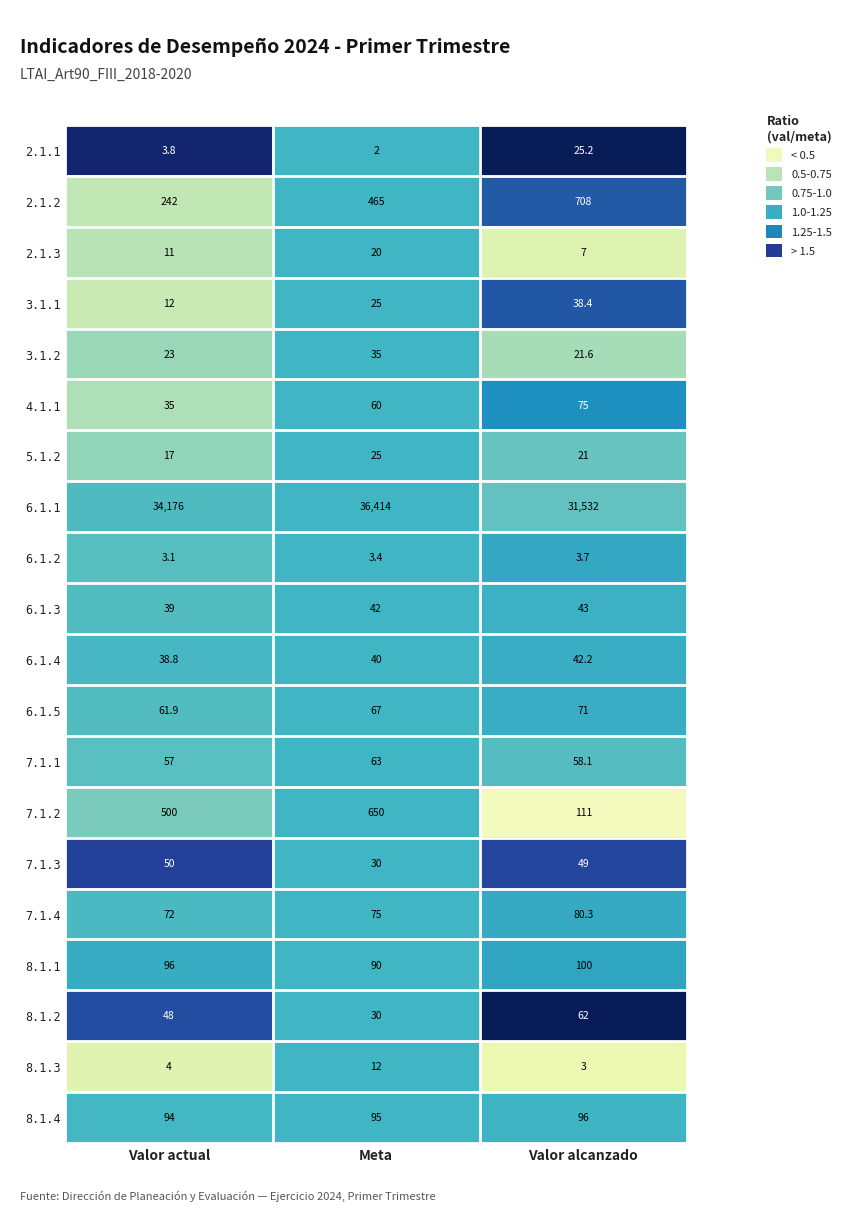

Between Valor actual and Meta, which series saw the biggest shift?

6.1.1